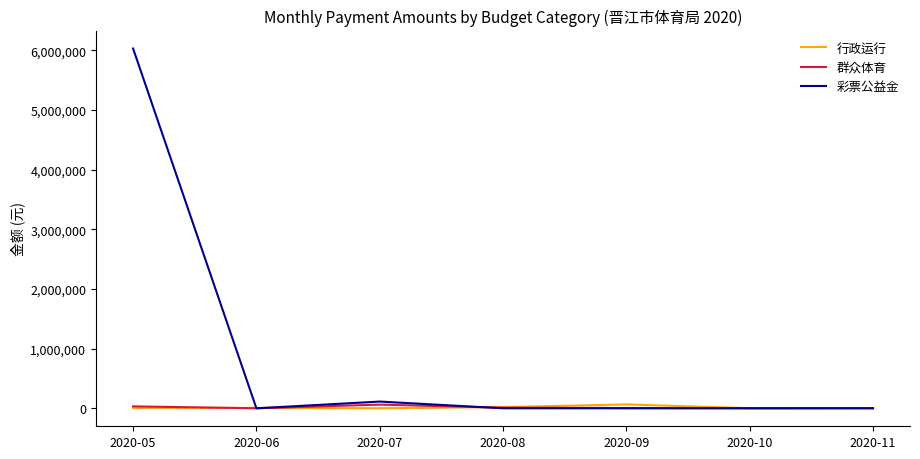

What is the sum of all 群众体育 values?

113439.2